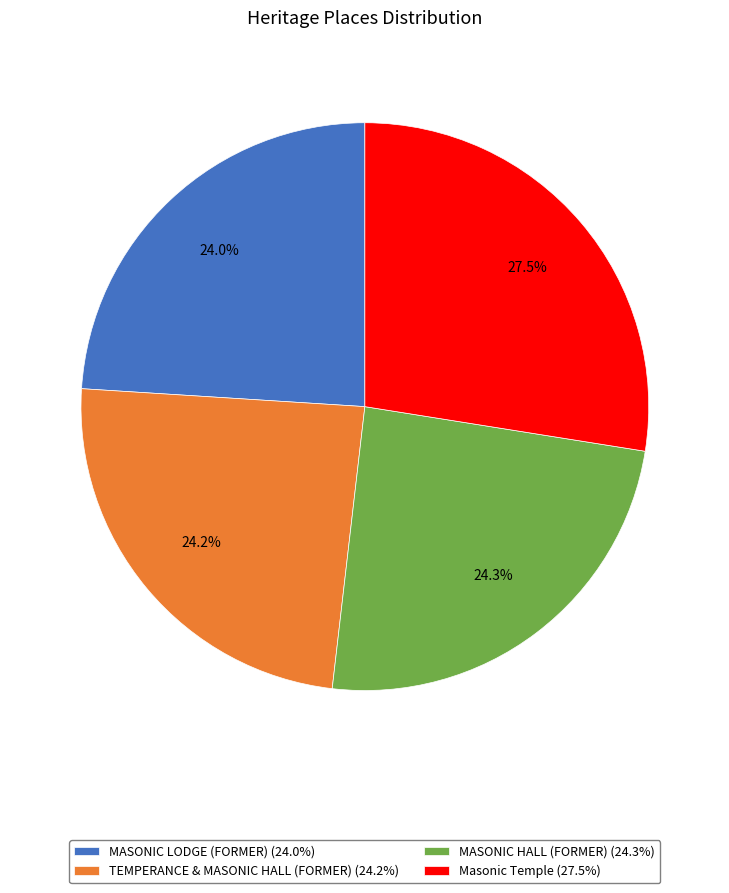

To the nearest percent, what is the average slice percentage?

25%